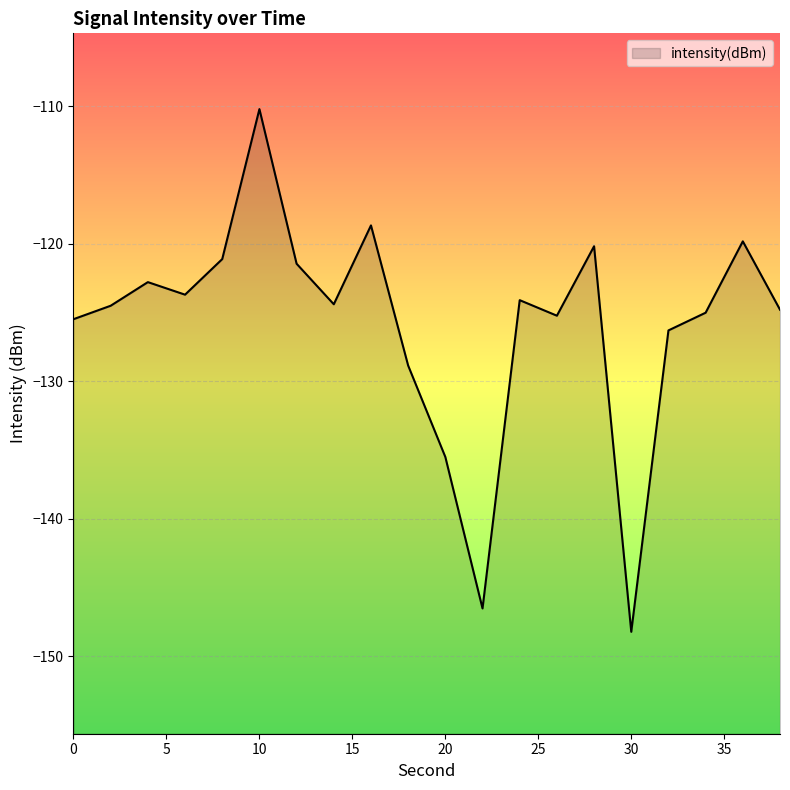

Which label corresponds to the smallest value in the chart?

30